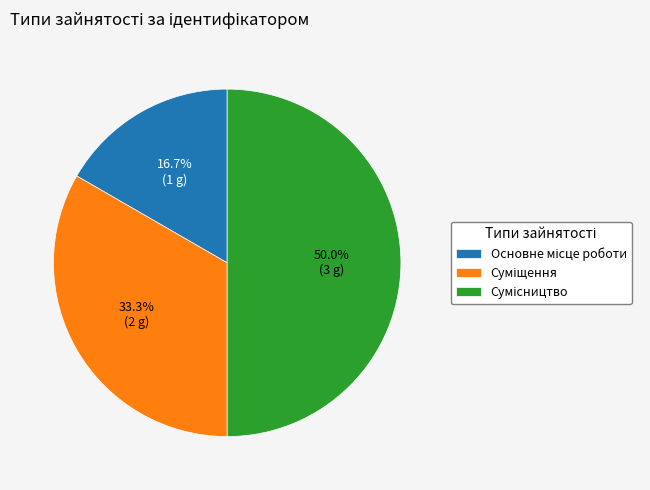

Which has a higher value, Суміщення or Основне місце роботи?

Суміщення